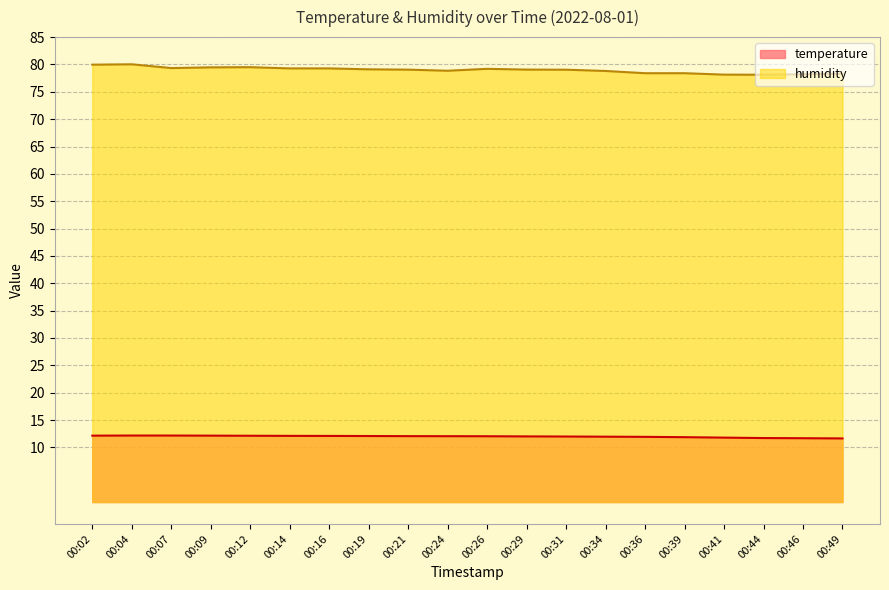

What is the spread (max minus min) of values at 00:31?

67.1